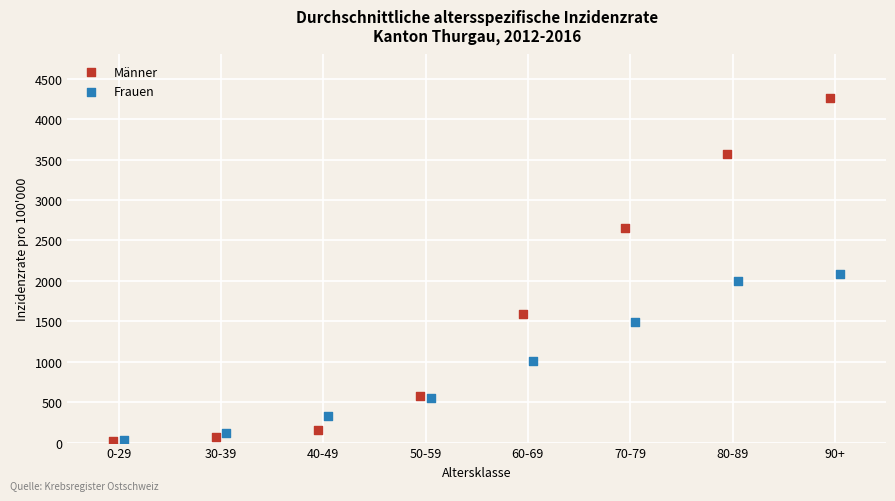

Which series has the widest spread of Y values?

Männer